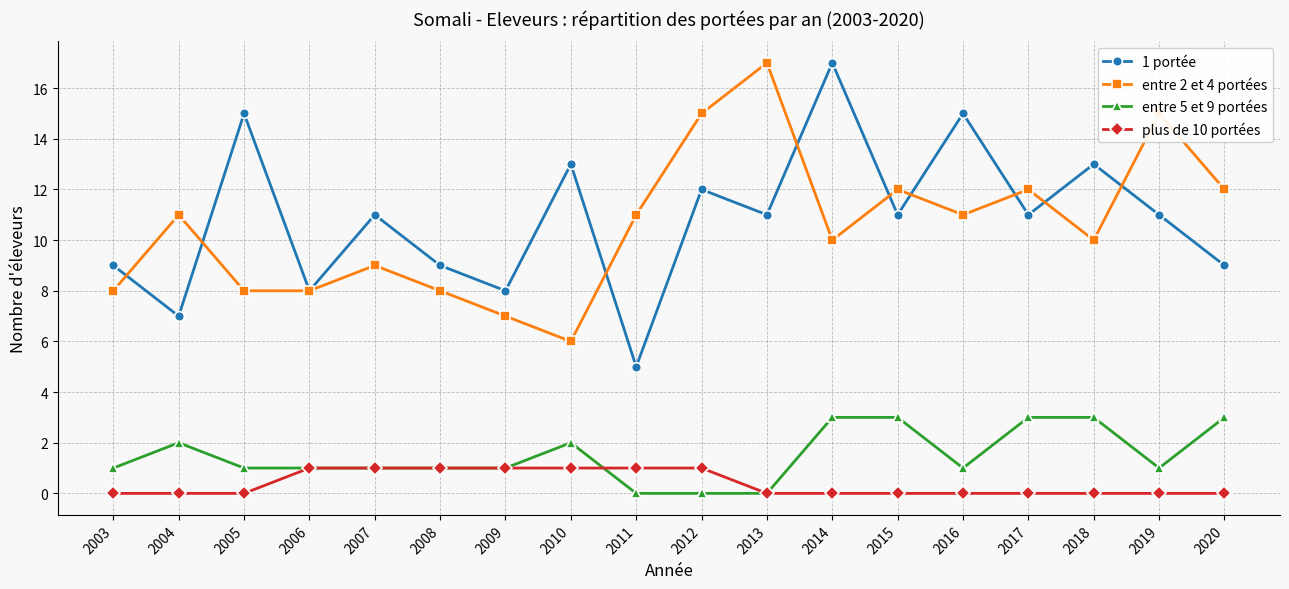

What is the difference between the highest and lowest values at 2013?

17